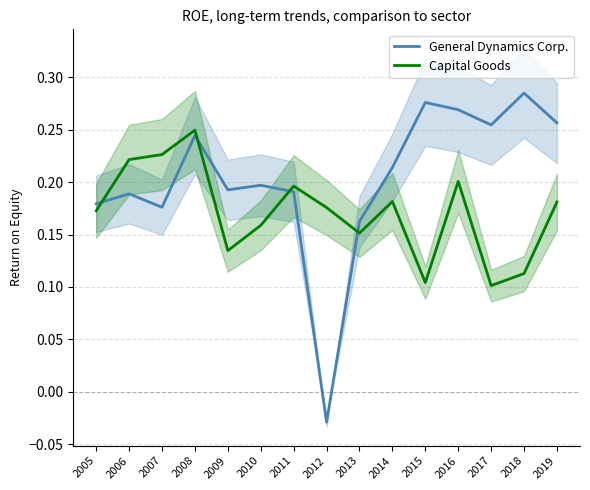

Which has a higher value, 2008 or 2016?

2016